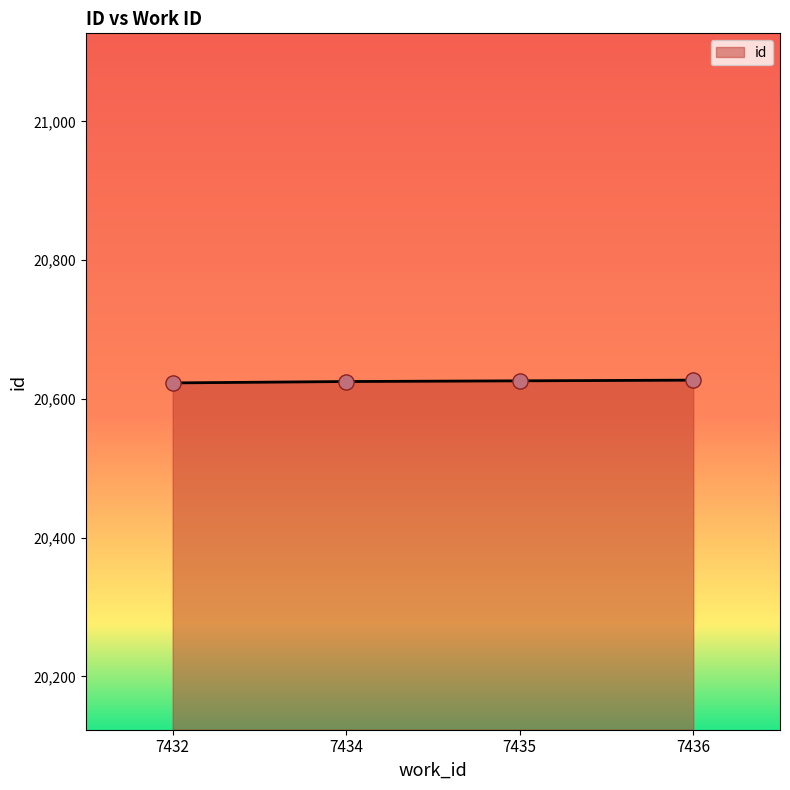

What is the change in value from 7432 to 7434?

+2